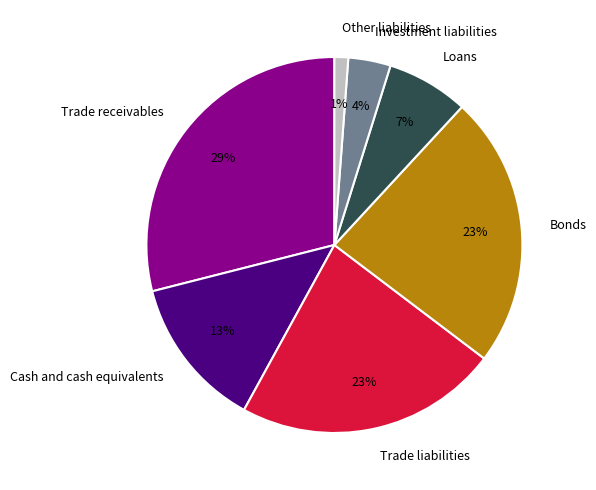

True or false: Trade receivables accounts for 41% of the total.

False